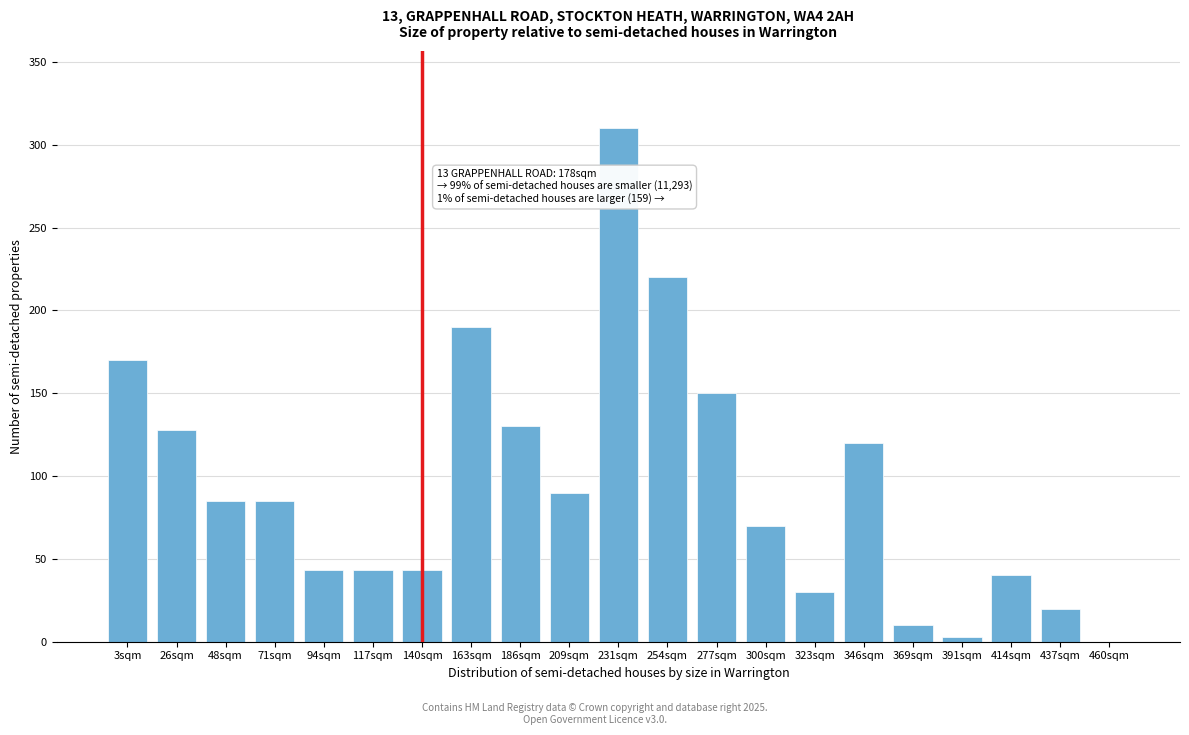

Reading left to right, extract all data points from this chart.

3sqm=170	26sqm=128	48sqm=85	71sqm=85	94sqm=43	117sqm=43	140sqm=43	163sqm=190	186sqm=130	209sqm=90	231sqm=310	254sqm=220	277sqm=150	300sqm=70	323sqm=30	346sqm=120	369sqm=10	391sqm=3	414sqm=40	437sqm=20	460sqm=0